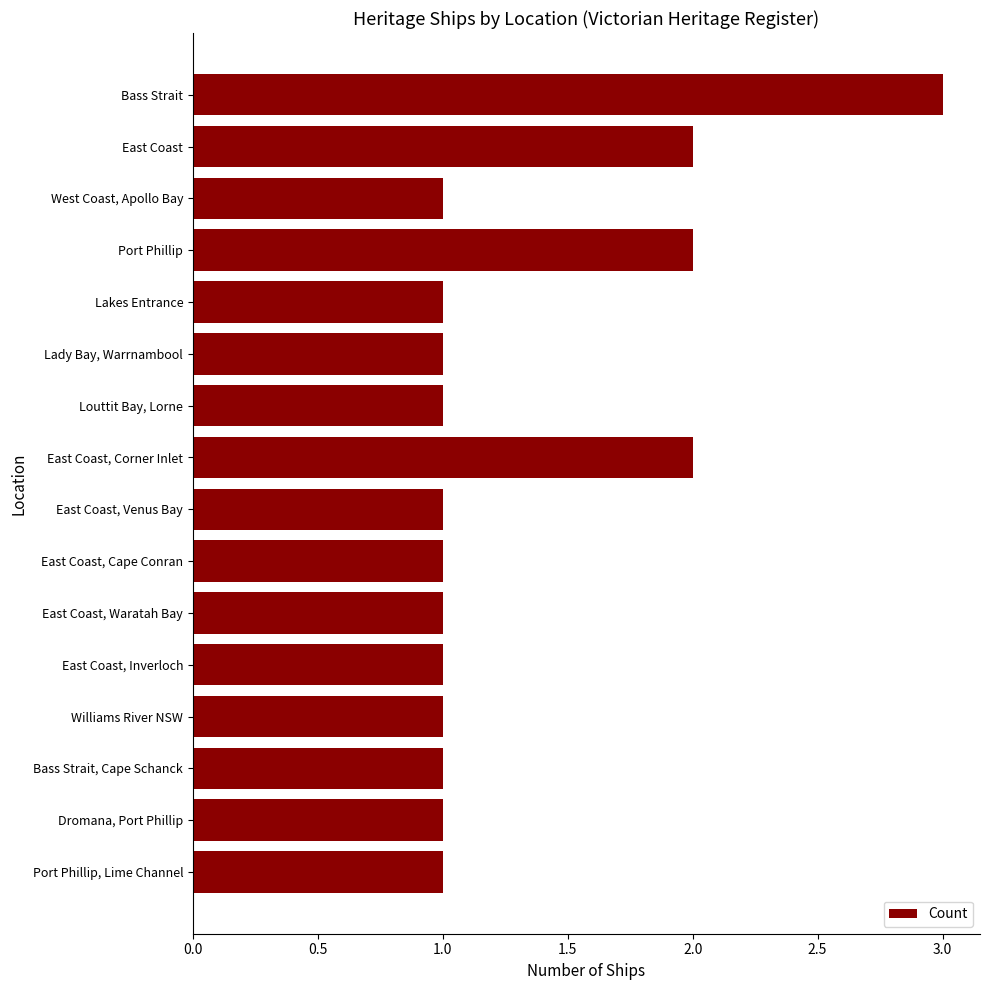

Approximately how many times larger is the value at East Coast, Venus Bay compared to West Coast, Apollo Bay?

1.0